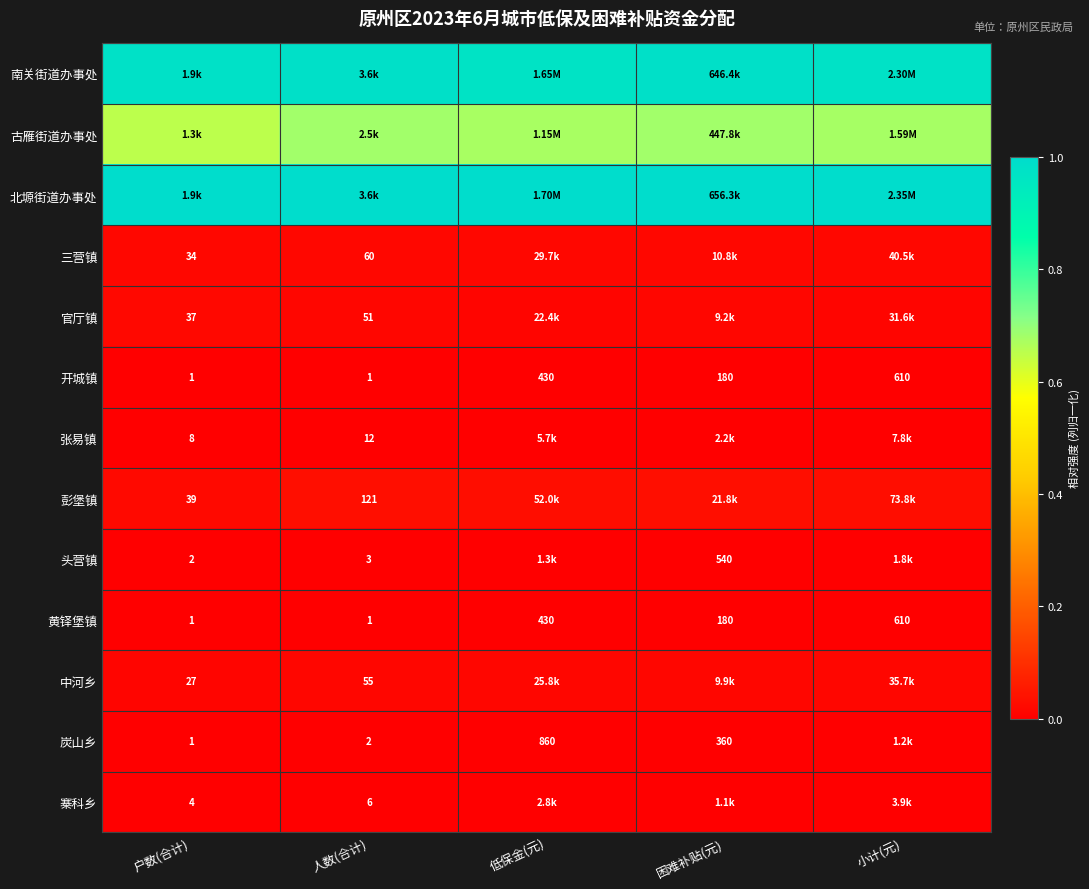

Which category has the highest value in the 开城镇 series?

小计(元)